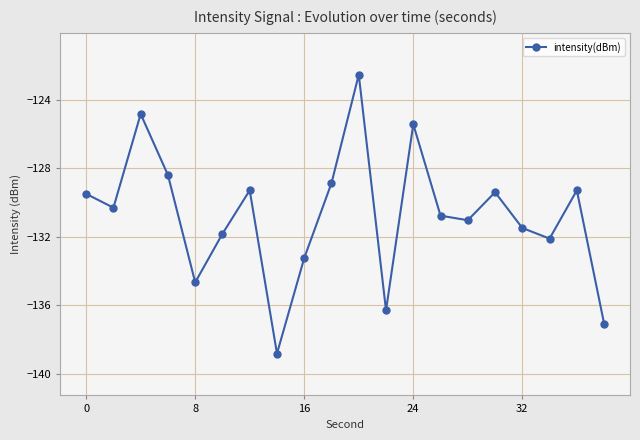

What is the minimum value shown in the chart?

-138.8